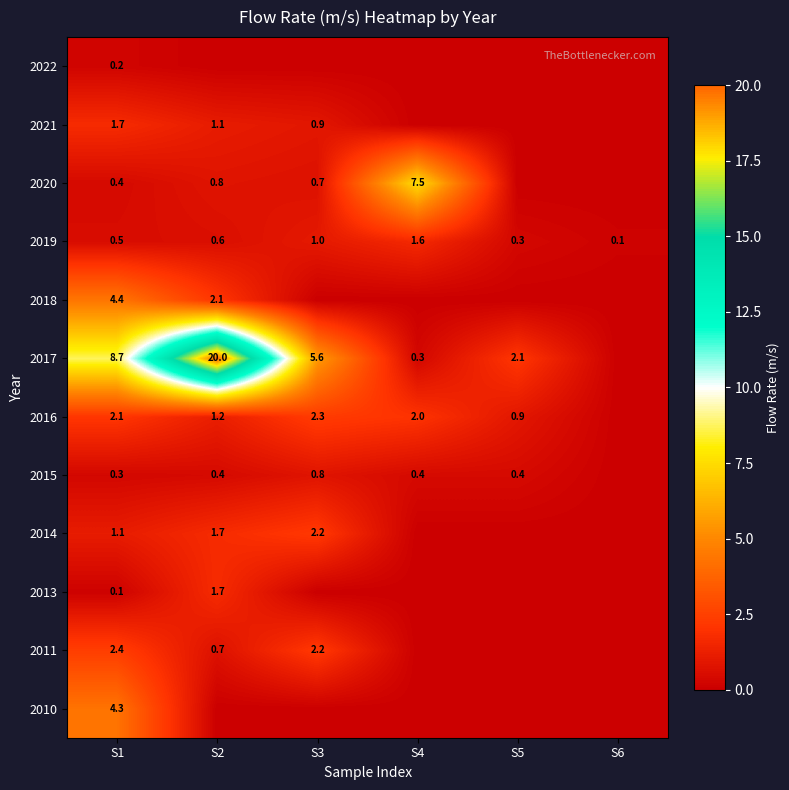

Rank the categories by 2019 value from lowest to highest.

S6, S5, S1, S2, S3, S4